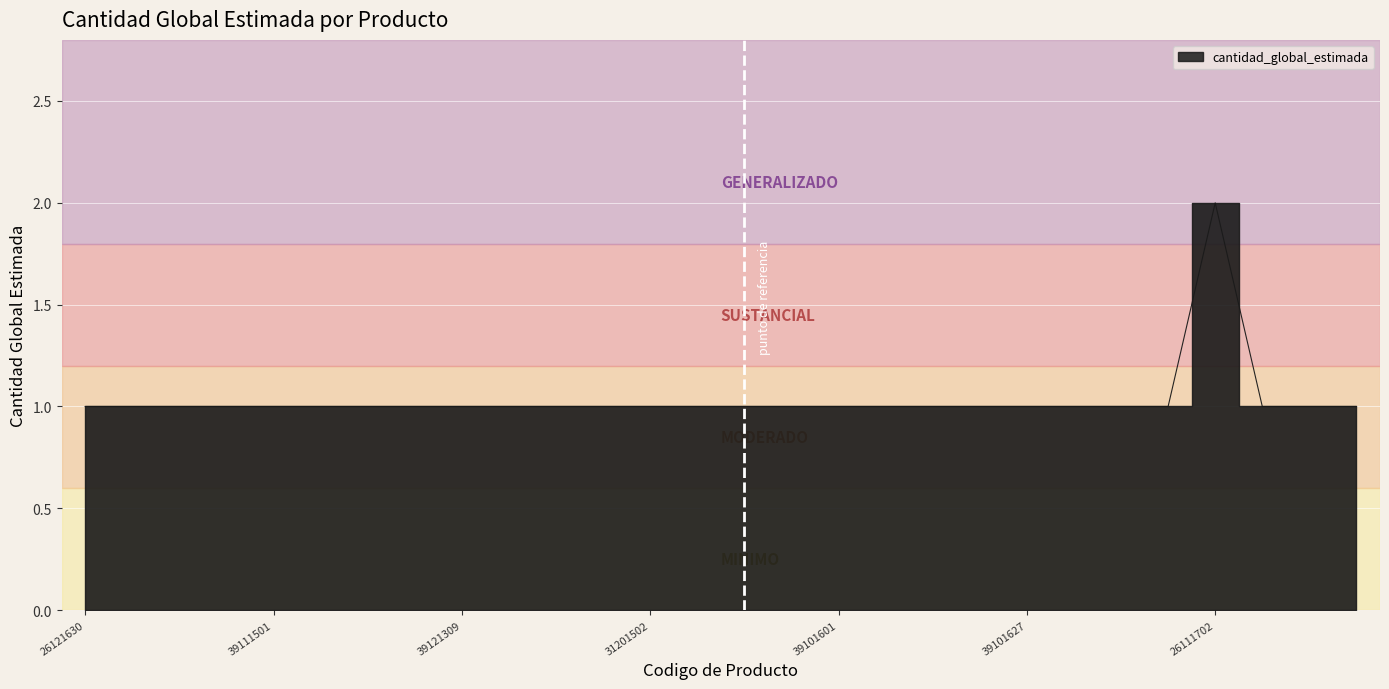

How many values are between 1 and 2?

28